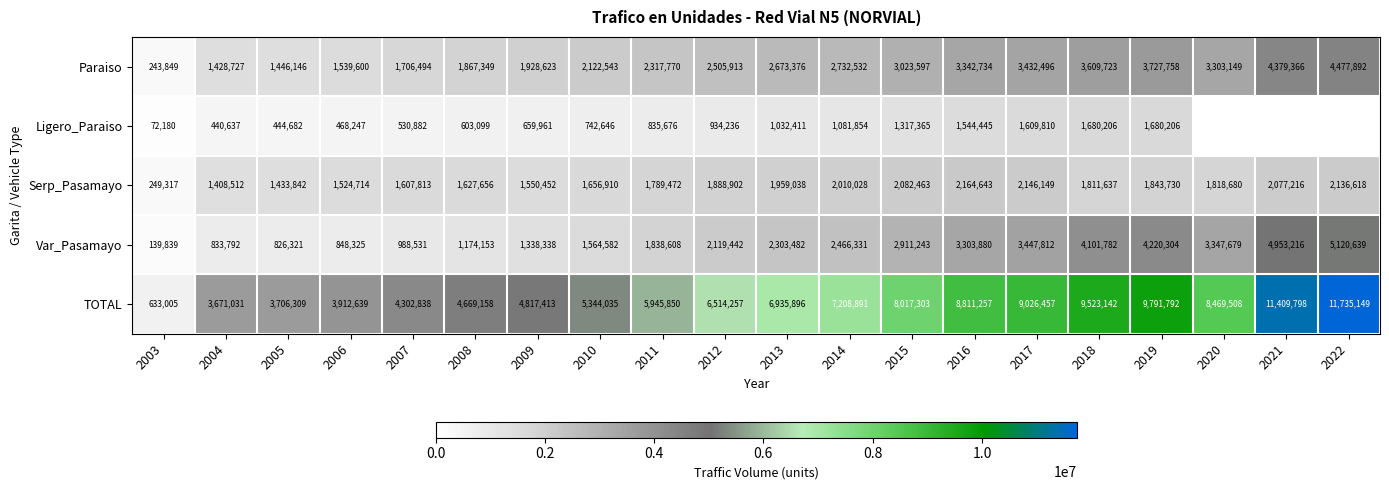

What is the average value of the Var_Pasamayo series?

2392415